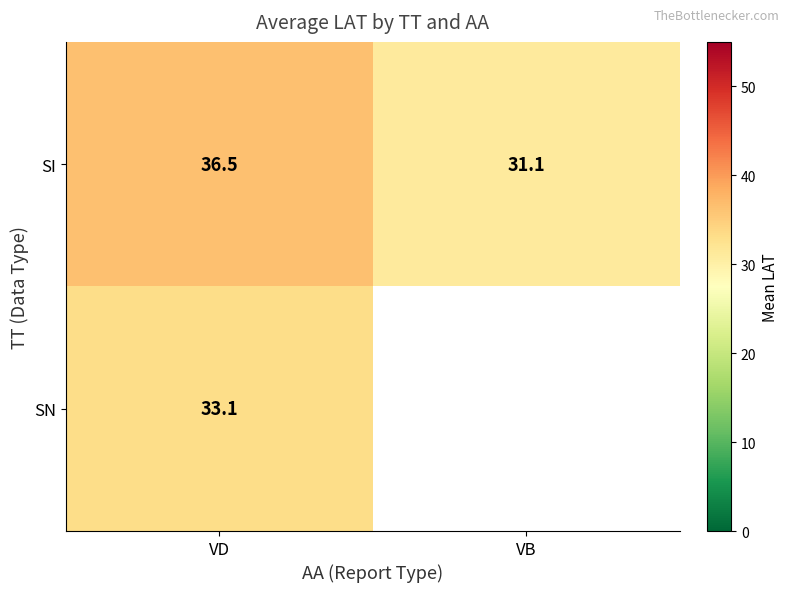

At VD, list the series in order from largest to smallest.

SI, SN